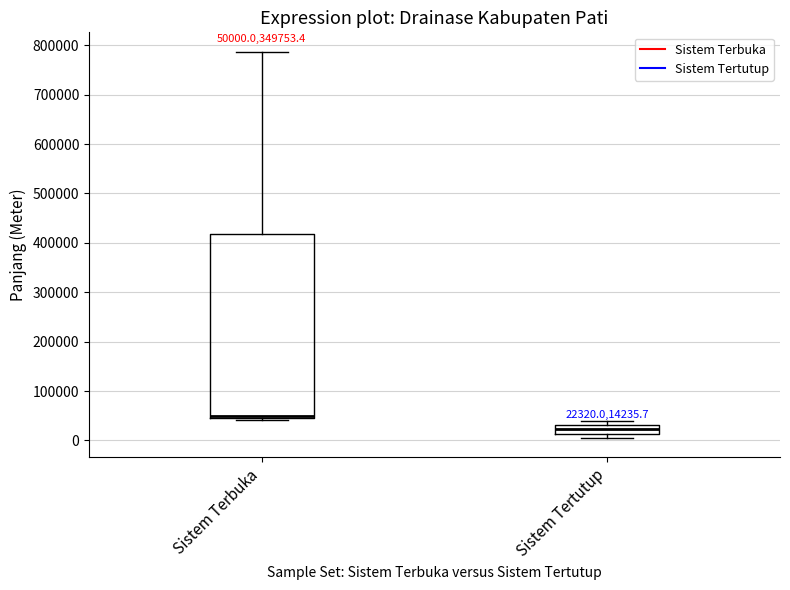

Which box has the lowest median line?

Sistem Tertutup